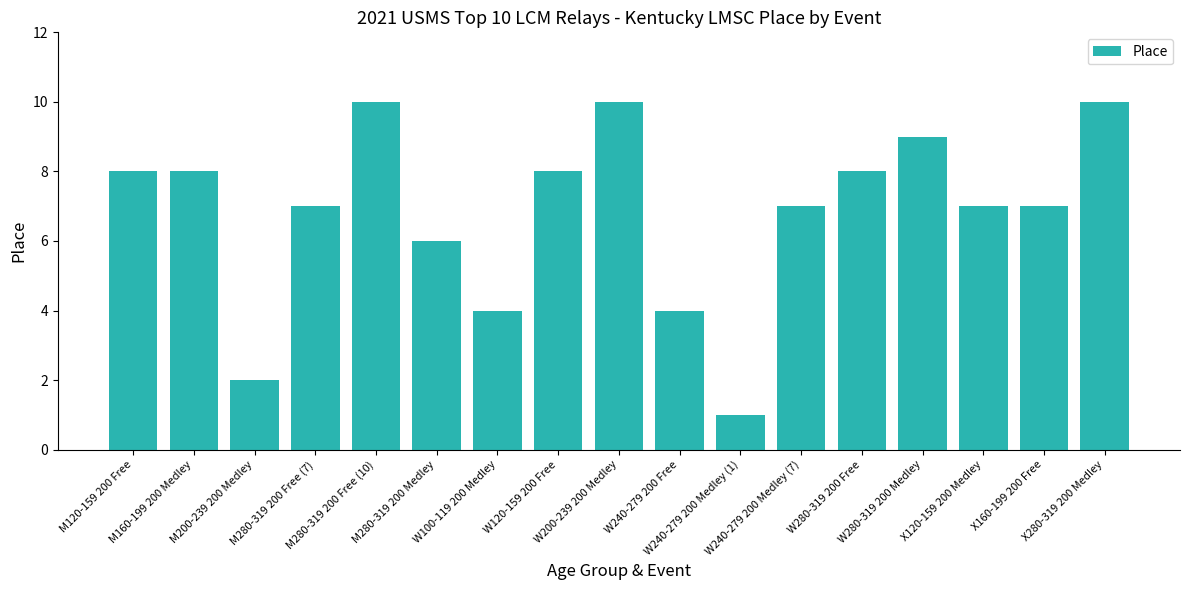

What is the change in value from W280-319 200 Medley to X120-159 200 Medley?

-2